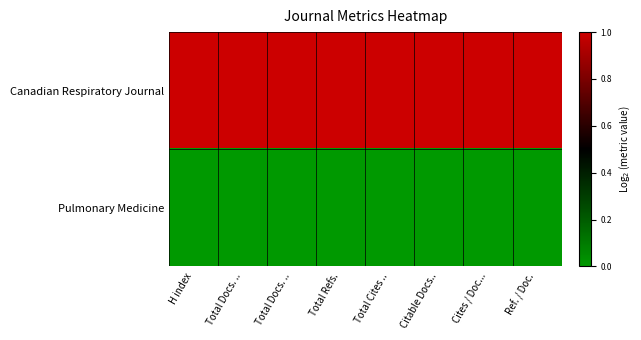

Rank the series by their maximum value, from highest to lowest.

Canadian Respiratory Journal, Pulmonary Medicine